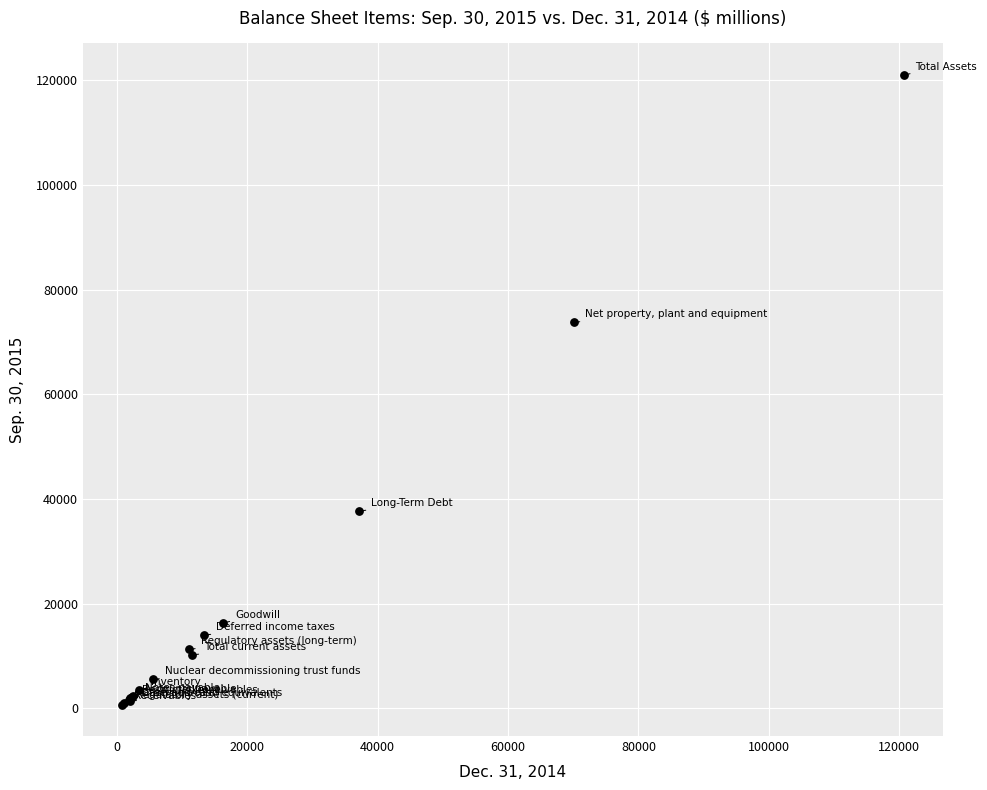

What Y value in the scatter plot is closest to 60877?

73776